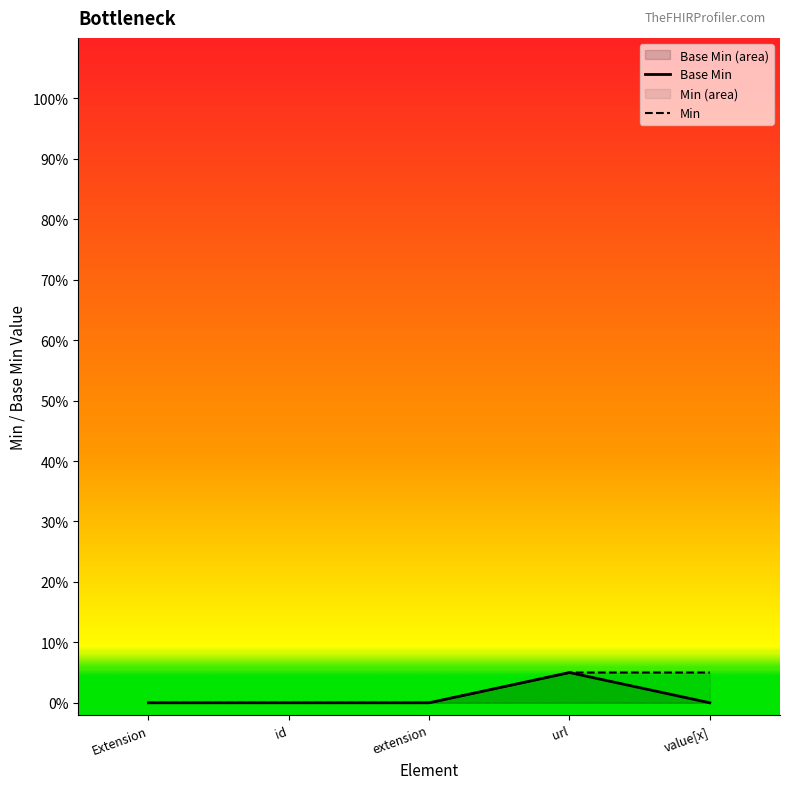

Does the chart display data point markers on the line(s)?

No